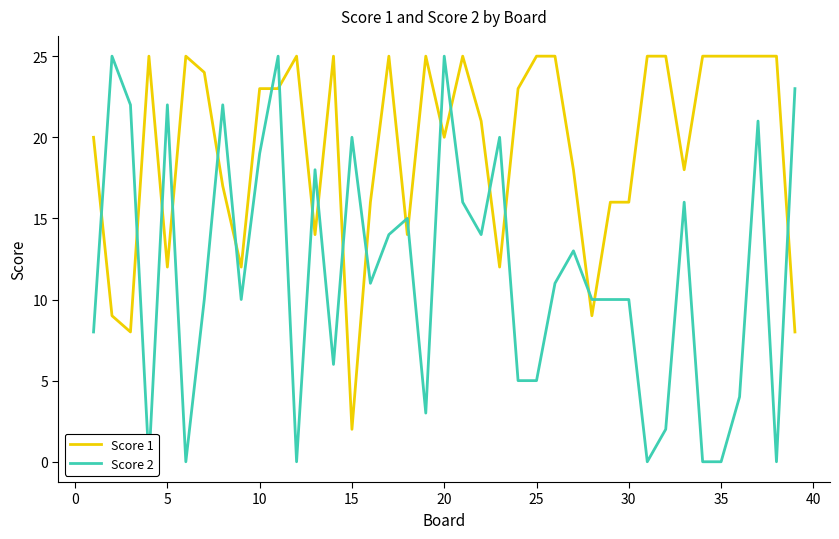

The Score 1 series shows 2 at 15. True or false?

True